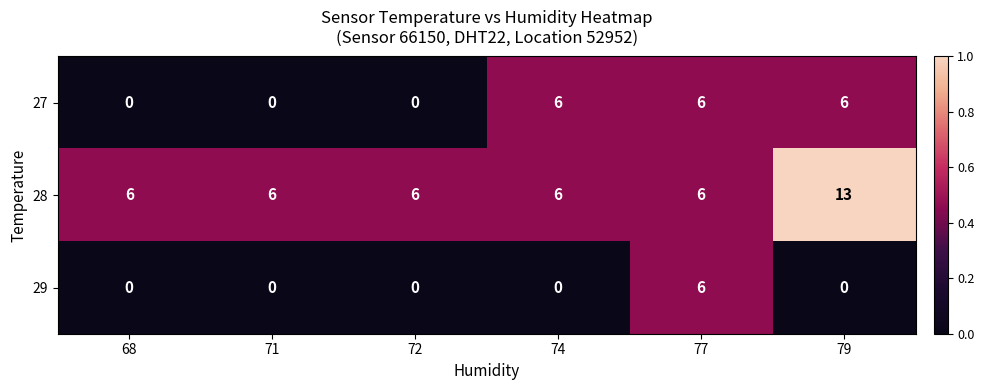

True or false: 29 has a value of 0 at 79.

True